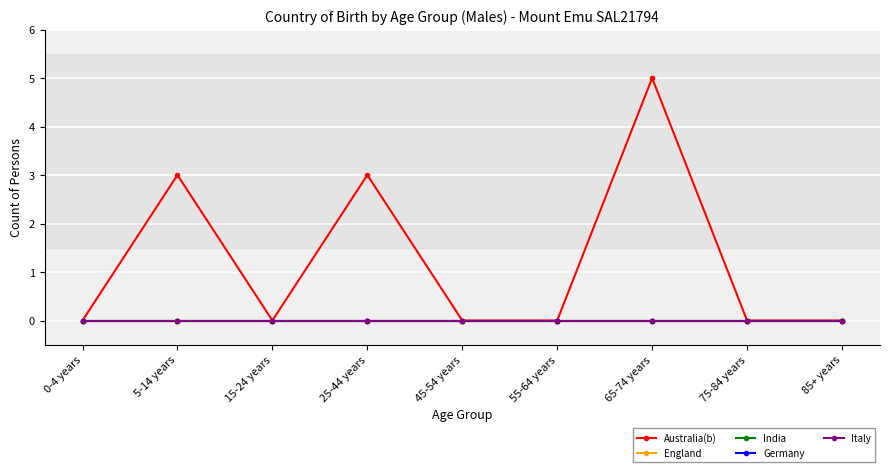

Which series has the widest spread of values?

Australia(b)